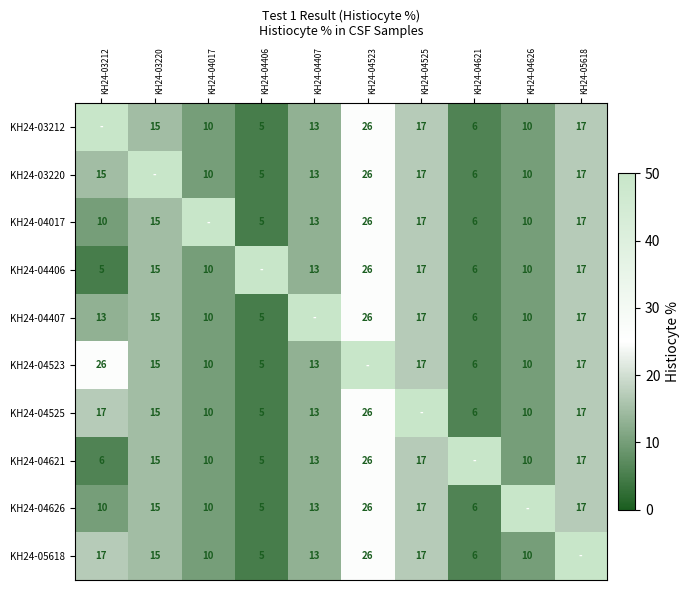

Is it true that KH24-04525 equals 10 at KH24-04626?

True